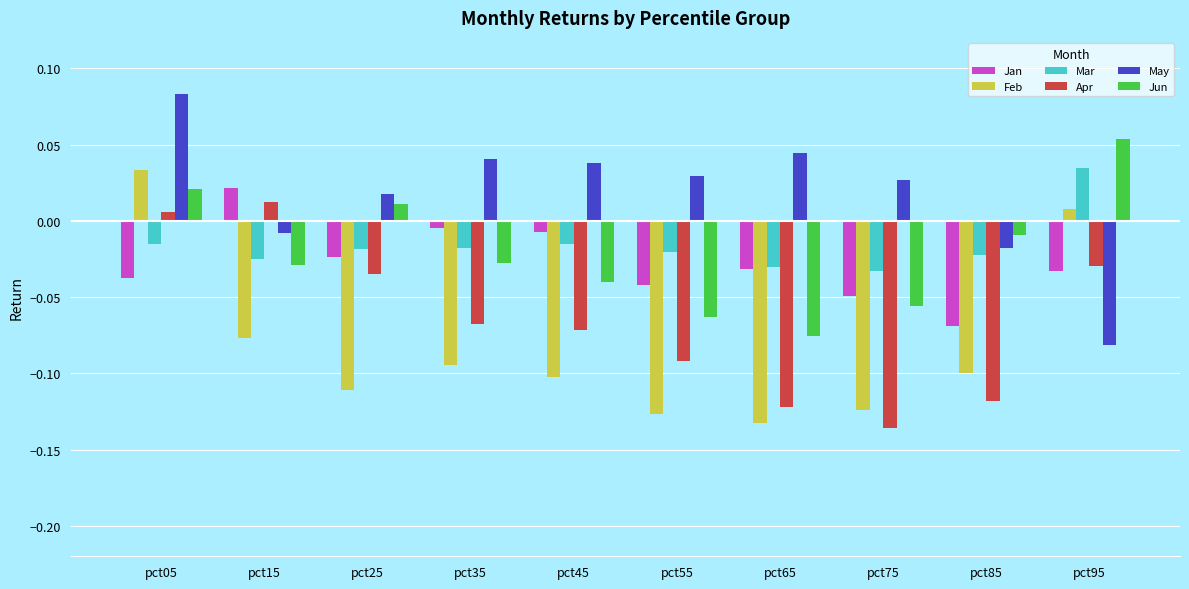

What is the sum of all Jan values?

-0.3